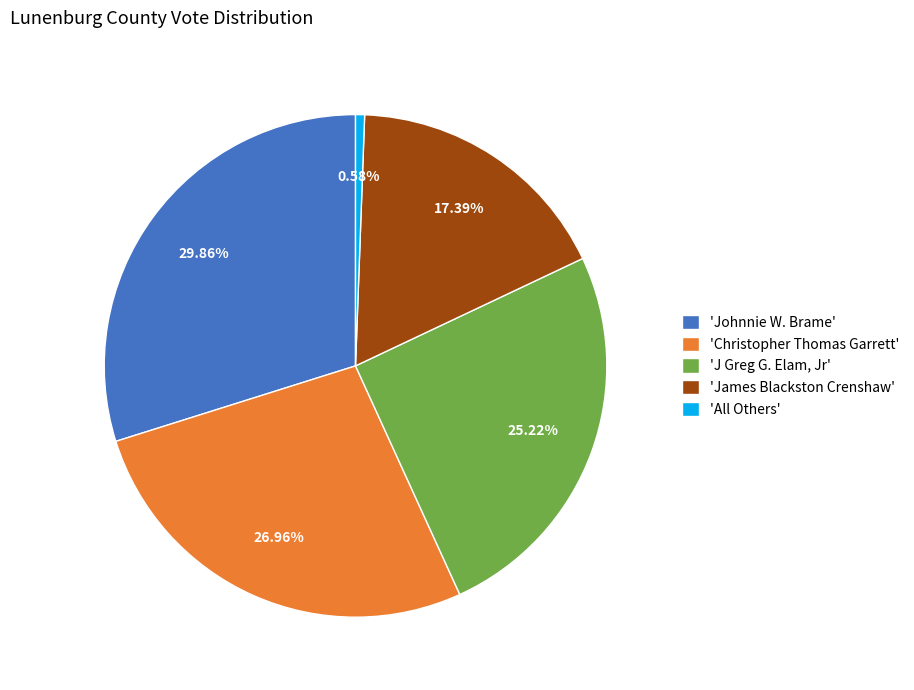

Rank the categories by value from highest to lowest.

'Johnnie W. Brame', 'Christopher Thomas Garrett', 'J Greg G. Elam, Jr', 'James Blackston Crenshaw', 'All Others'